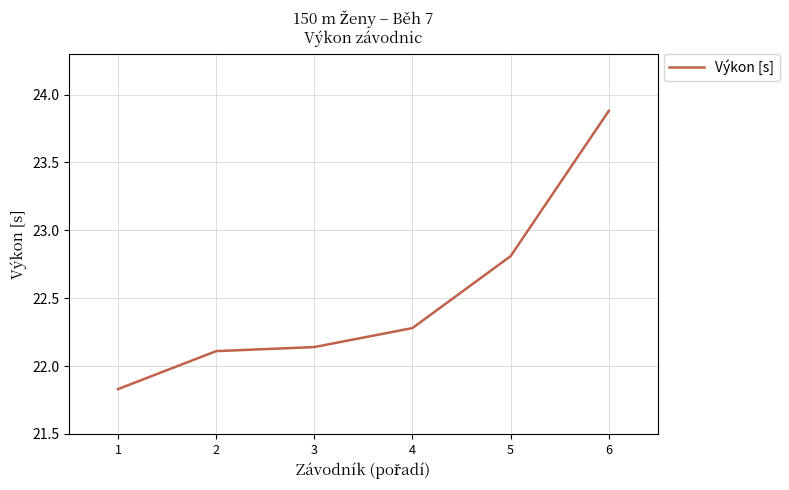

The chart shows a value of 22.1 at 3. True or false?

True